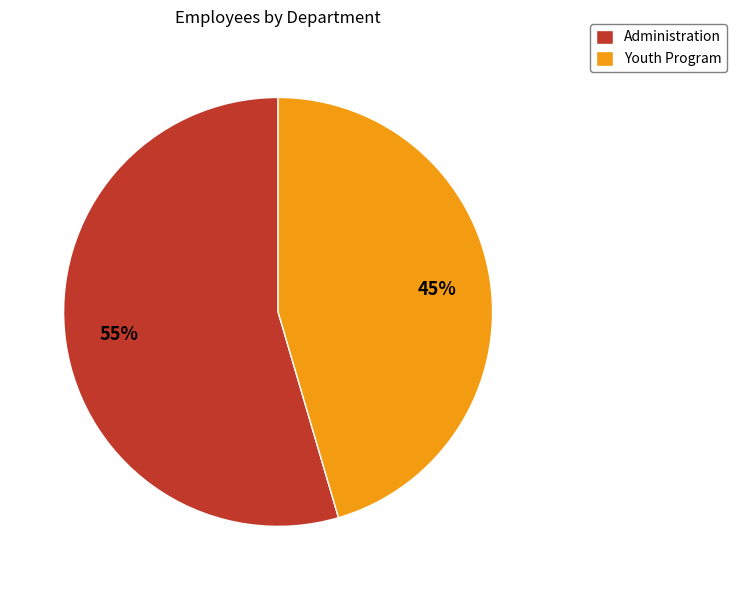

To the nearest percent, what is the average slice percentage?

50%